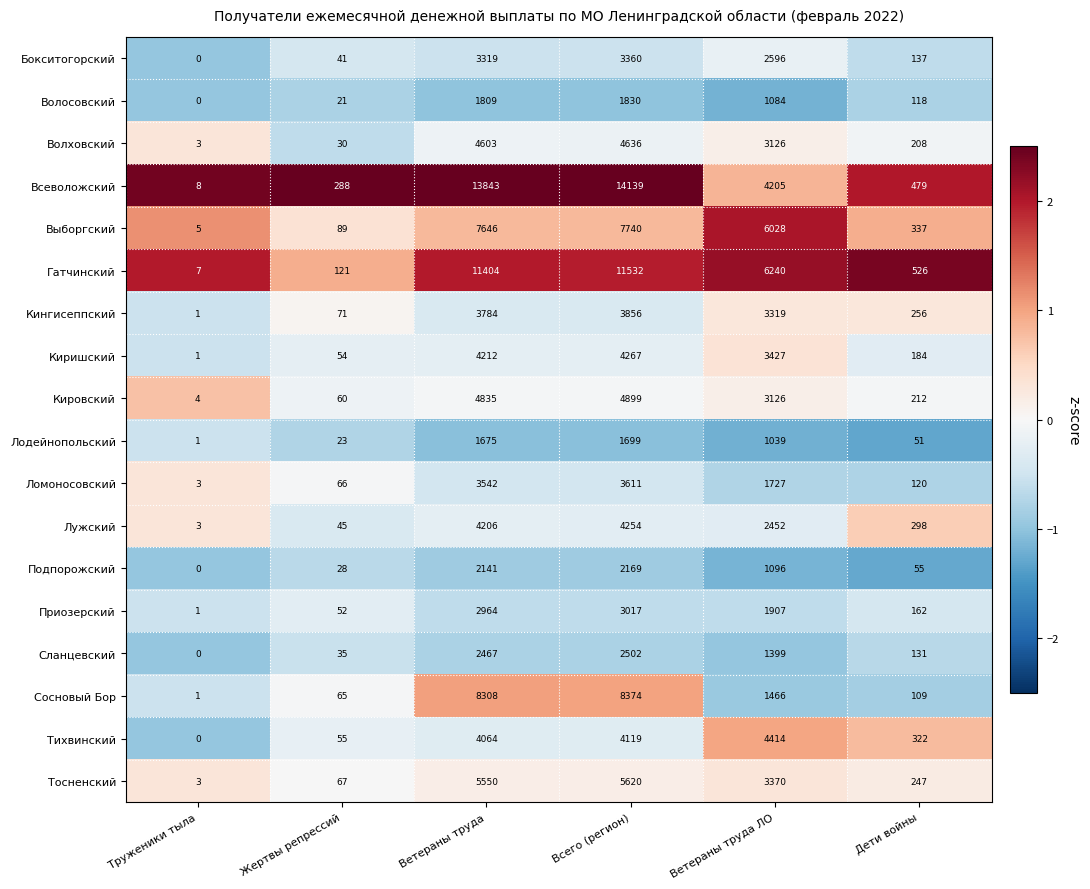

At which label does Подпорожский first exceed 1096?

Ветераны труда